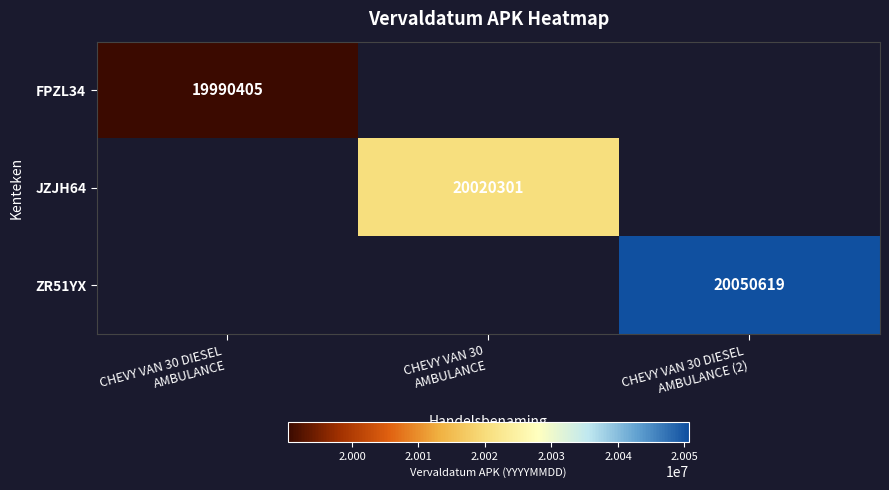

Which category has the highest value in the JZJH64 series?

CHEVY VAN 30 DIESEL AMBULANCE